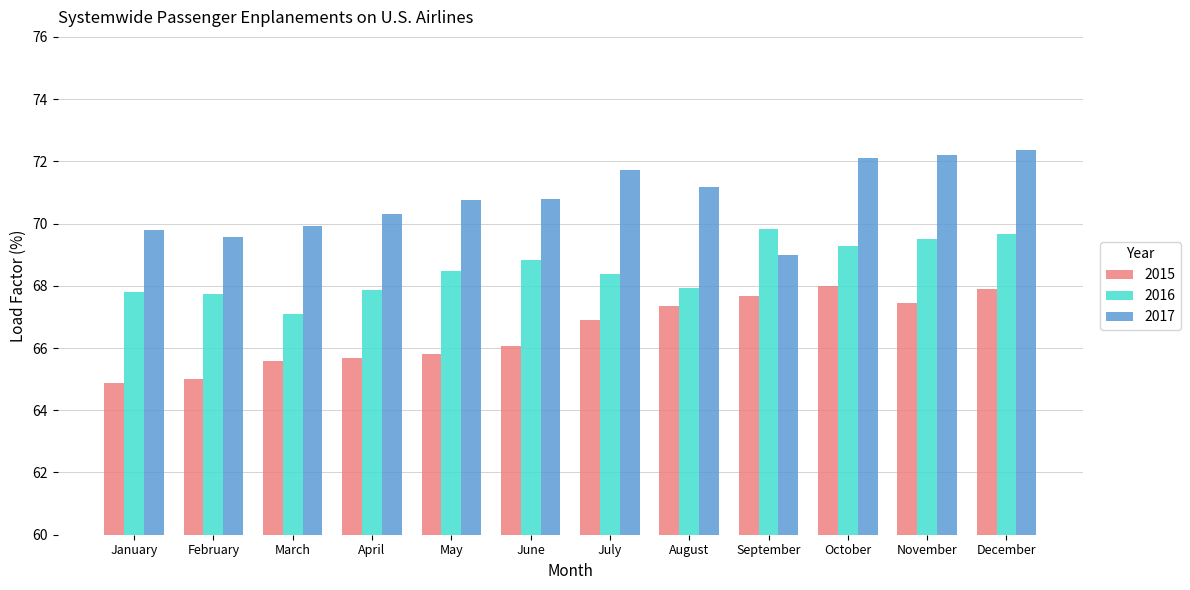

How many distinct data groups are displayed?

3